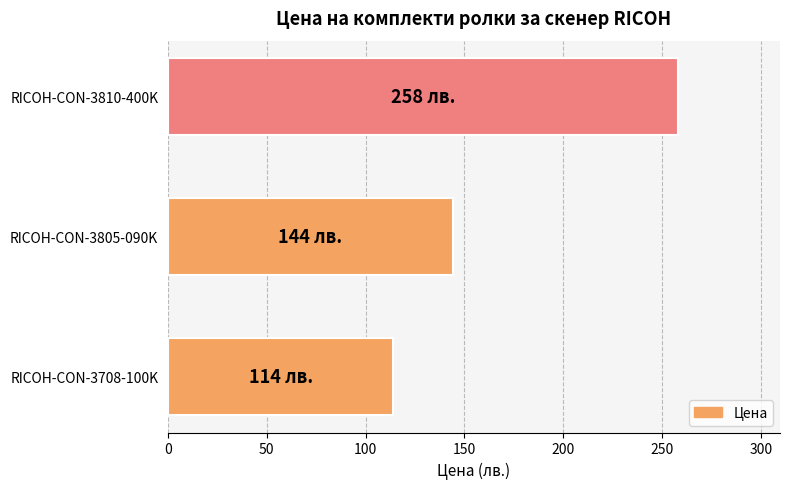

Which label corresponds to the largest value in the chart?

RICOH-CON-3810-400K